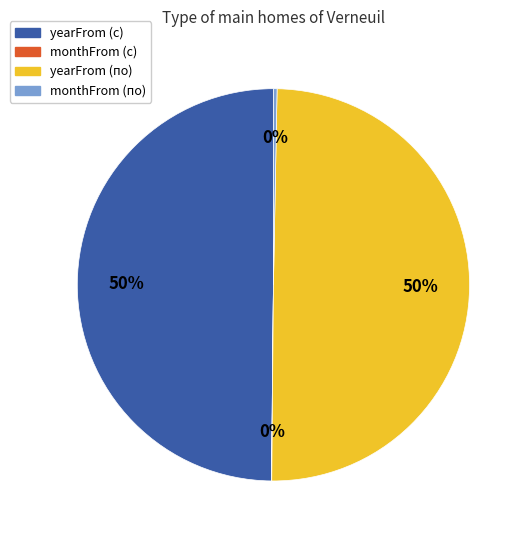

Between yearFrom (с) and monthFrom (по), which is larger?

yearFrom (с)